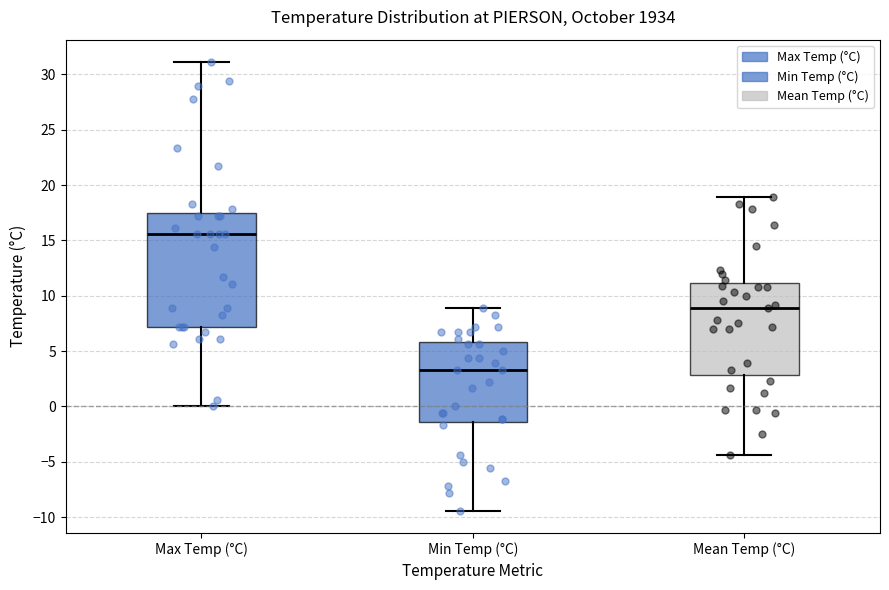

Where does the upper whisker of the box for Mean Temp (°C) end on the y-axis? The values are not printed on the chart, so give them approximately, as read against the axis.

19.0